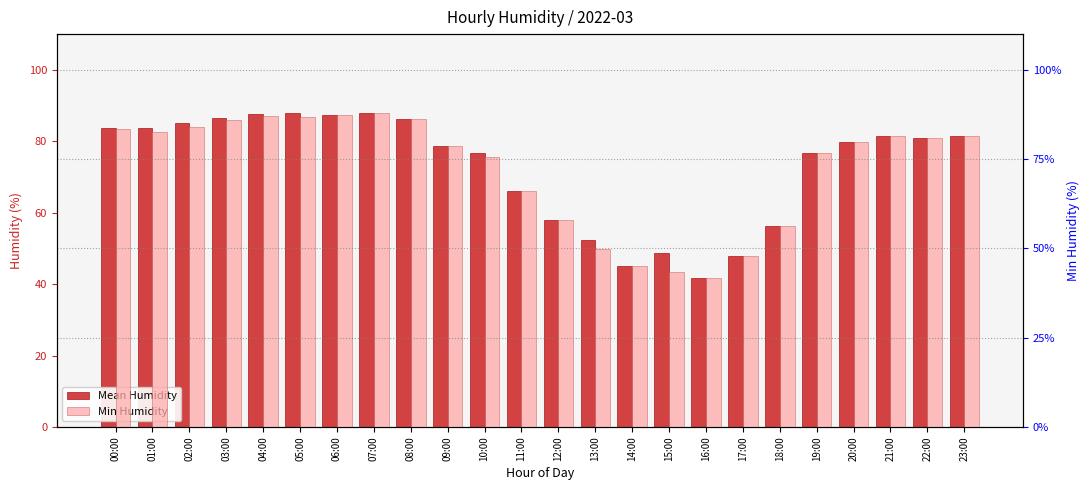

What is the total value across all series at 14:00?

90.2